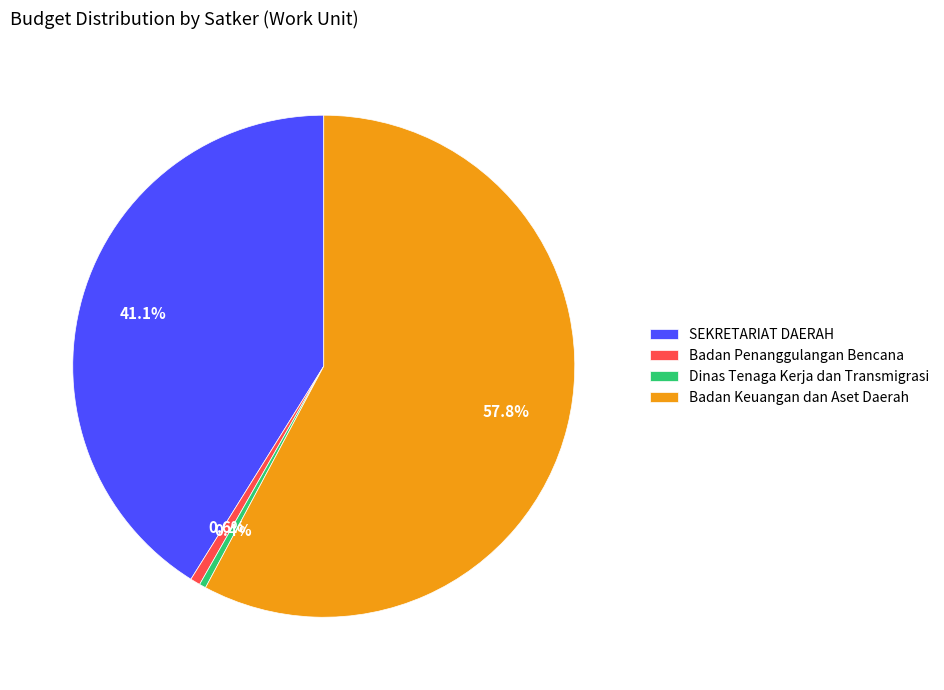

Count the number of slices in the pie.

4